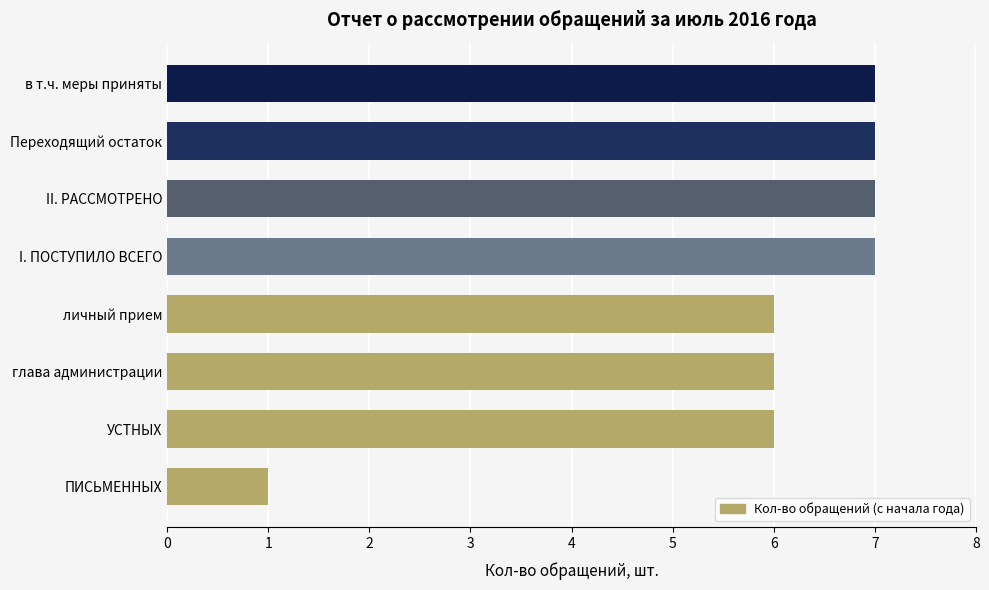

What position from the bottom is личный прием?

4